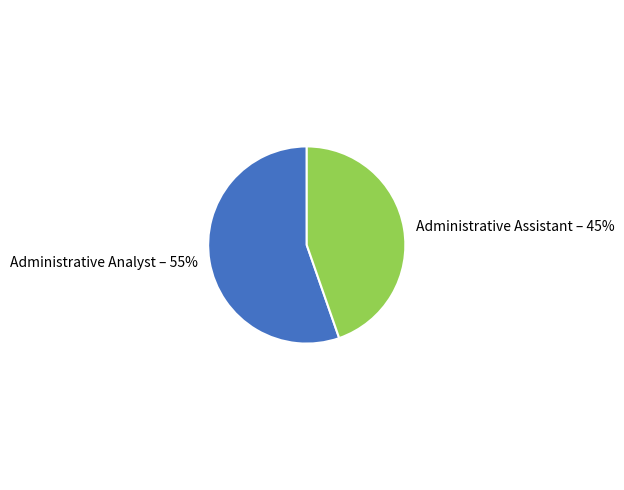

To the nearest percent, what is the average slice percentage?

50%